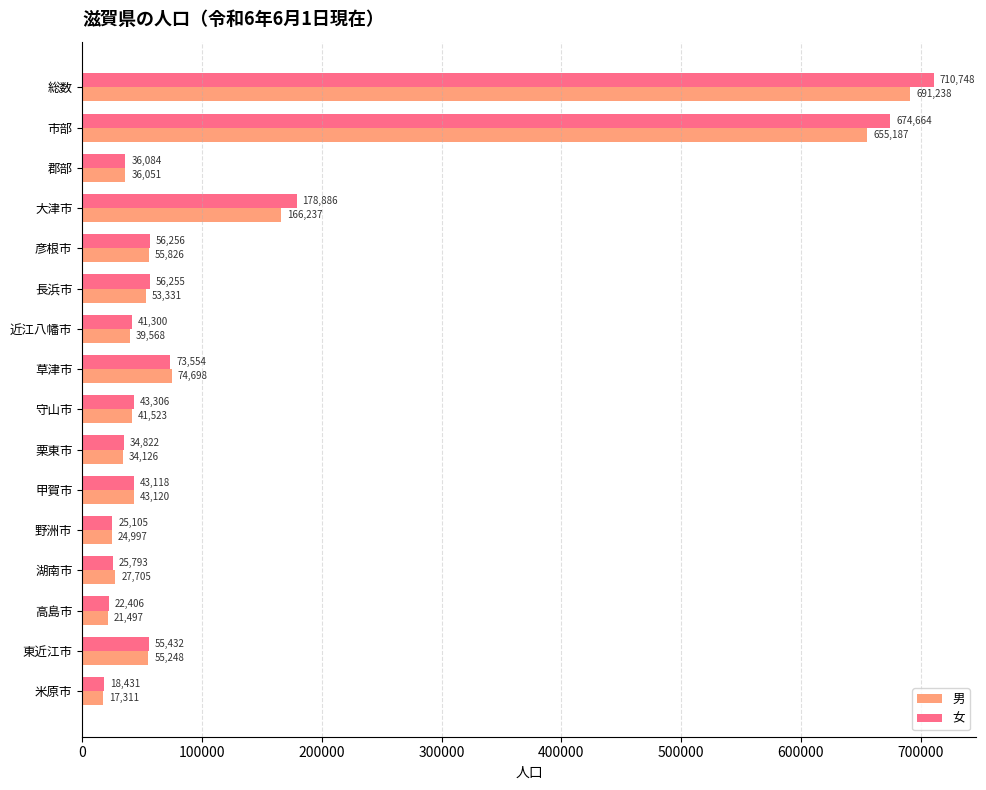

Rank the series by their average value, from highest to lowest.

女, 男